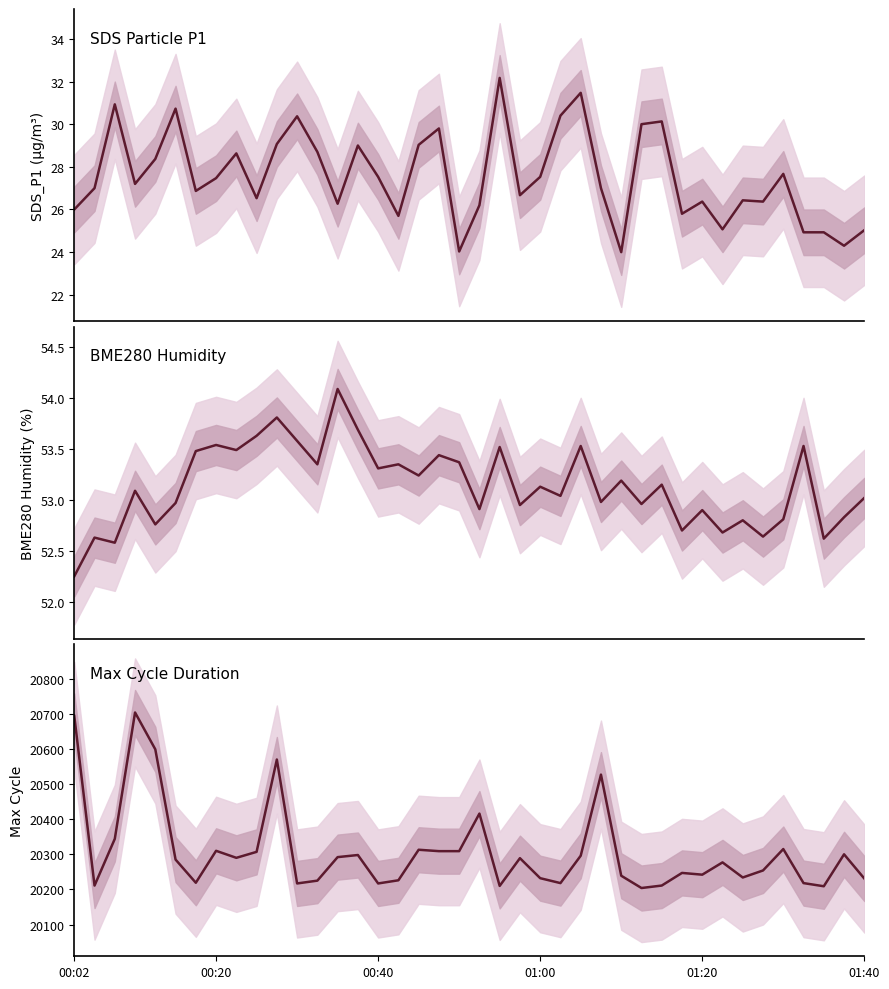

Reading right to left, what are all the values shown in this chart?

SDS_P1: 25.0	24.3	24.9	24.9	27.7	26.4	26.4	25.1	26.4	25.8	30.1	30.0	24.0	27.0	31.5	30.4	27.5	26.7	32.2	26.2	24.0	29.8	29.0	25.7	27.5	29.0	26.3	28.7	30.4	29.1	26.5	28.6	27.5	26.9	30.7	28.4	27.2	30.9	27.0	26.0
BME280_humidity: 53.0	52.8	52.6	53.5	52.8	52.6	52.8	52.7	52.9	52.7	53.1	53.0	53.2	53.0	53.5	53.0	53.1	53.0	53.5	52.9	53.4	53.4	53.2	53.4	53.3	53.7	54.1	53.4	53.6	53.8	53.6	53.5	53.5	53.5	53.0	52.8	53.1	52.6	52.6	52.2
Max_cycle: 20231.0	20300.0	20209.0	20218.0	20315.0	20254.0	20234.0	20277.0	20242.0	20247.0	20211.0	20204.0	20239.0	20527.0	20296.0	20218.0	20232.0	20289.0	20210.0	20416.0	20309.0	20309.0	20313.0	20226.0	20217.0	20298.0	20292.0	20225.0	20217.0	20570.0	20307.0	20290.0	20310.0	20219.0	20285.0	20599.0	20704.0	20344.0	20211.0	20694.0